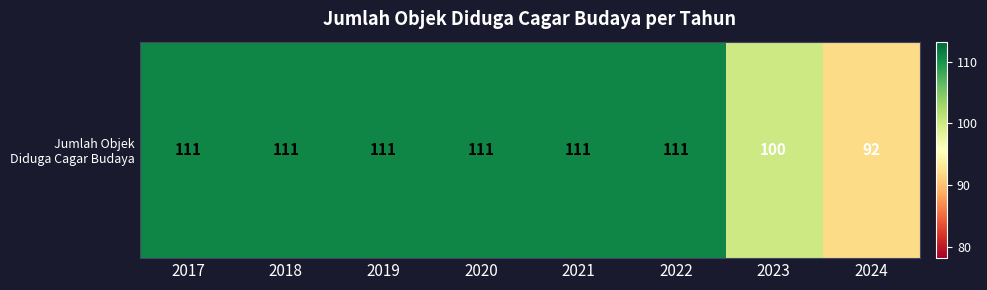

What is the difference between the values at 2022 and 2023?

11